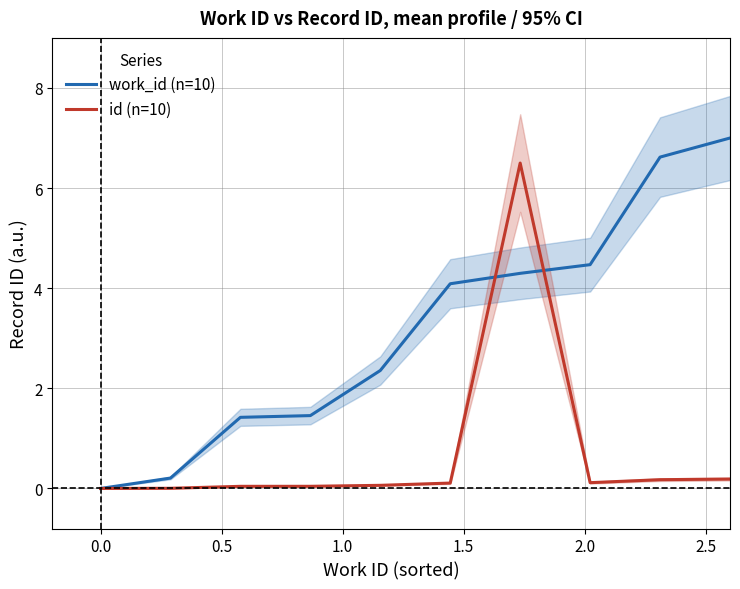

Which series has the largest total across all categories?

work_id (n=10)